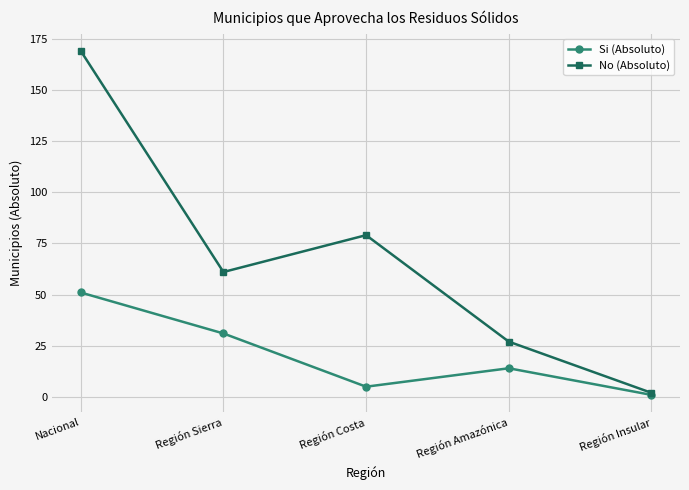

What is the label of the 4th point from the right?

Región Sierra